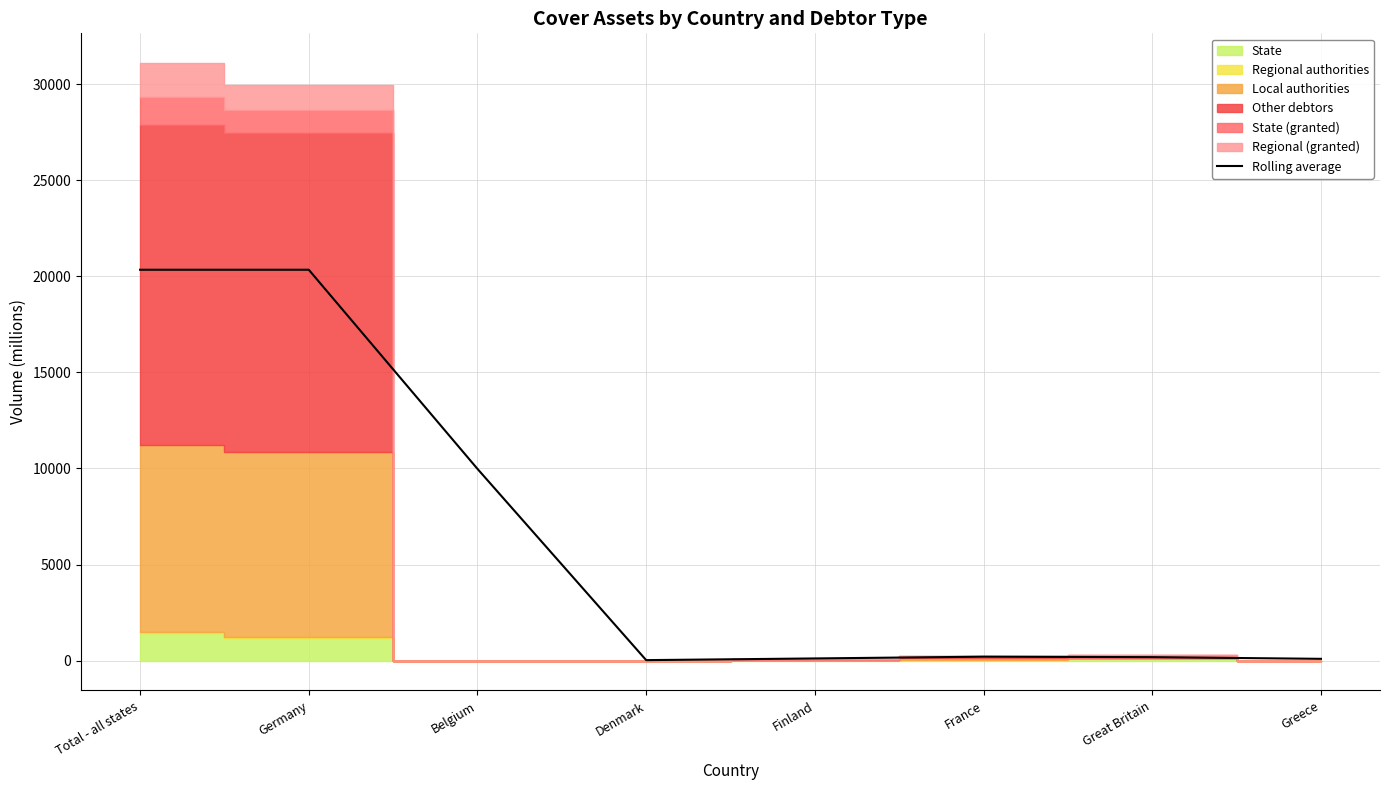

Which category has the lowest value across all series?

Denmark